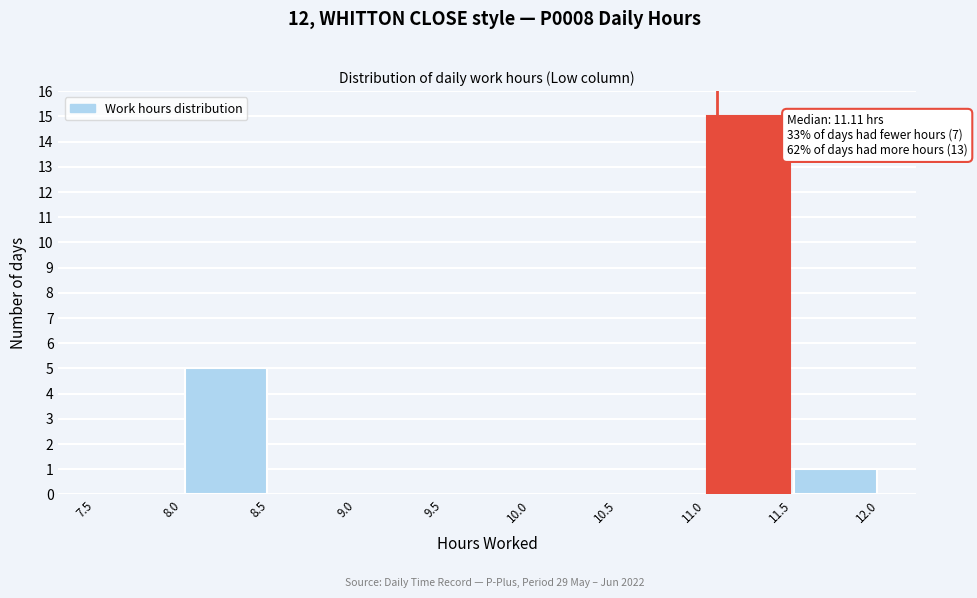

Over which range of the x-axis is the bar tallest?

11.0 to 11.5